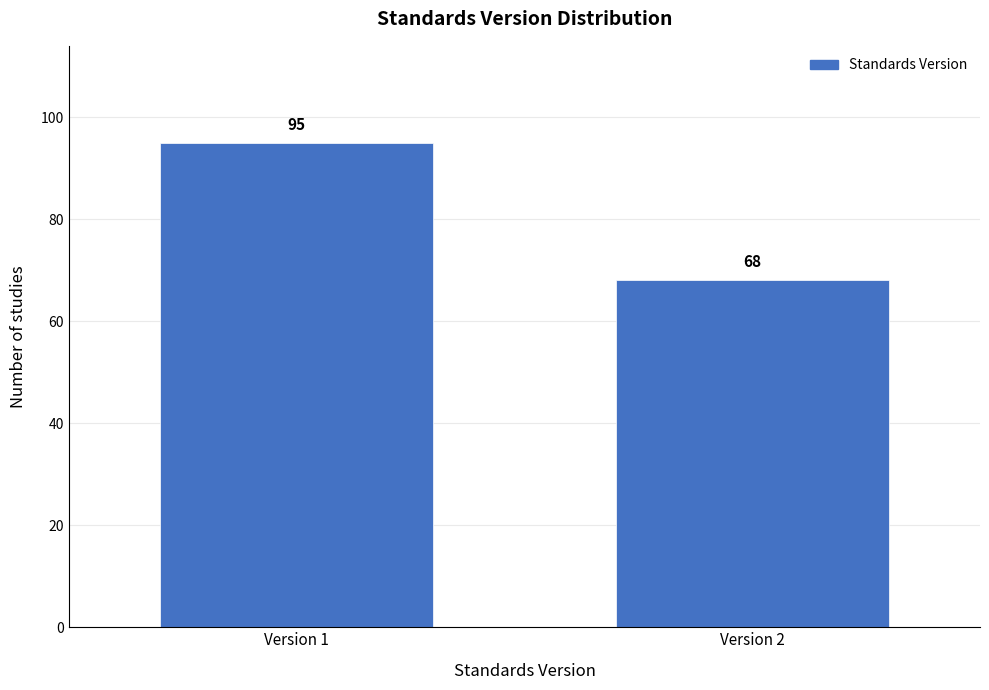

Reading left to right, list all the values displayed in this chart.

Version 1=95	Version 2=68